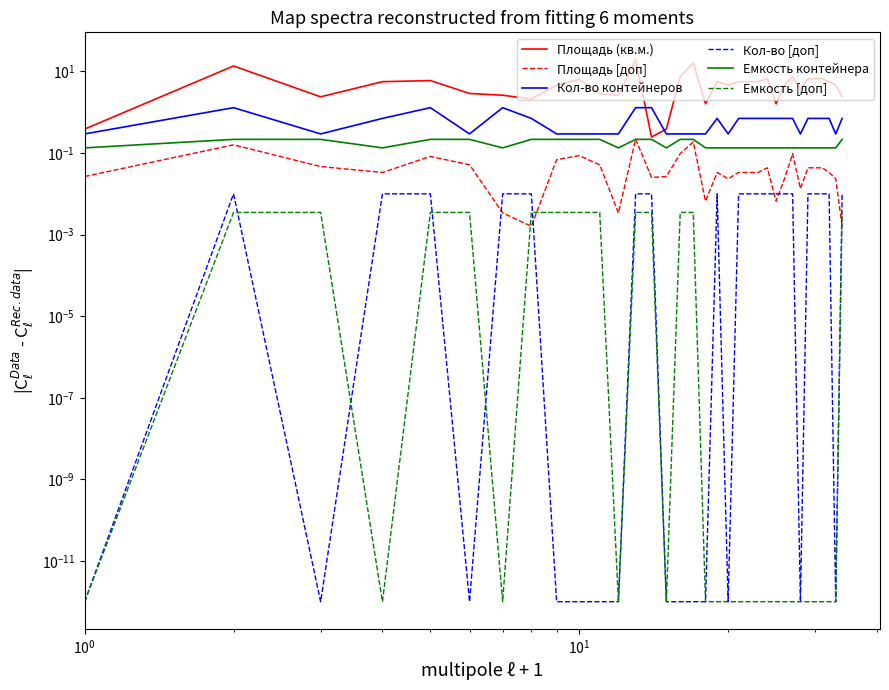

How many lines are shown in the chart?

6